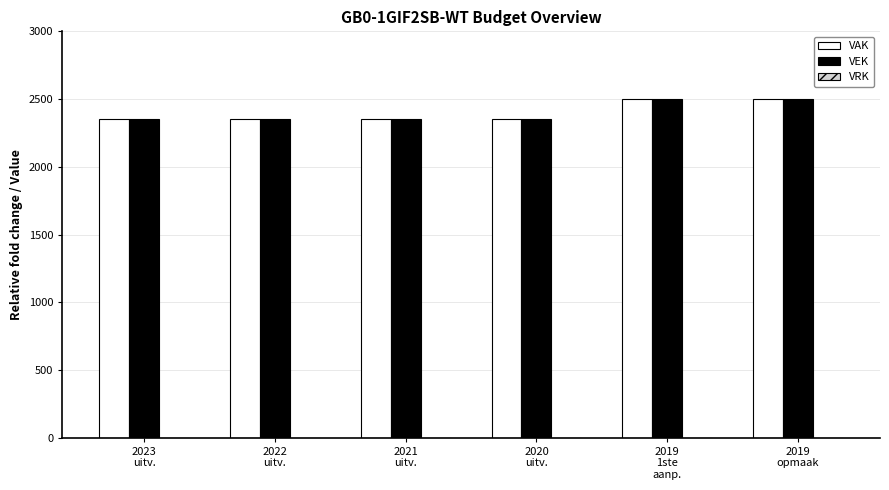

What is the minimum value for VEK?

2350